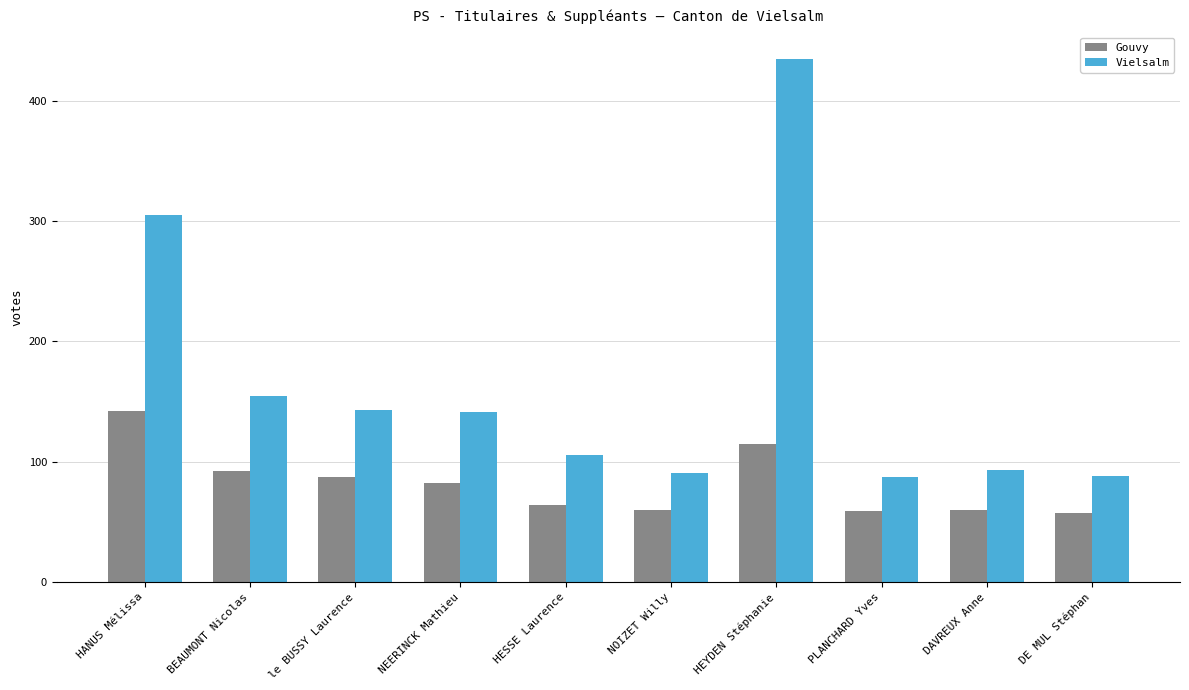

What is the average value of the Vielsalm series?

164